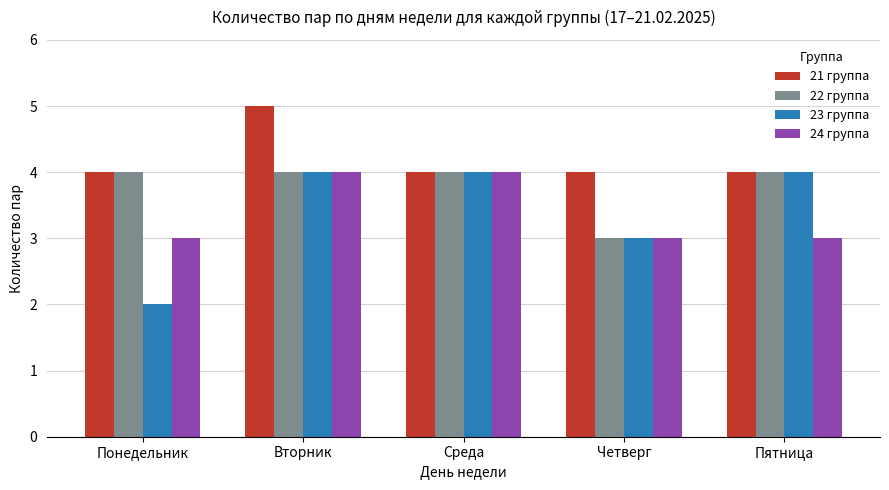

What is the sum of all 24 группа values?

17